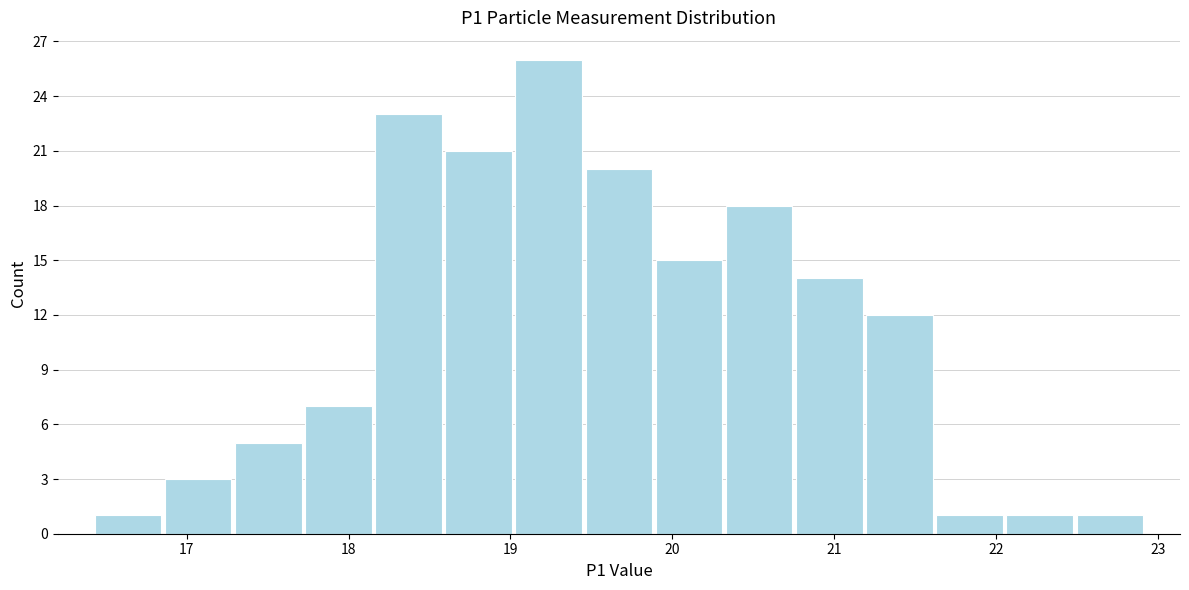

Reading left to right, transcribe this chart: for each bar, give the range it covers on the x-axis and its height. Neither the bar edges nor the heights are printed on the chart, so give them approximately, as read against the axes.

16.4 to 16.9: 1
16.9 to 17.3: 3
17.3 to 17.7: 5
17.7 to 18.2: 7
18.2 to 18.6: 23
18.6 to 19.0: 21
19.0 to 19.5: 26
19.5 to 19.9: 20
19.9 to 20.3: 15
20.3 to 20.8: 18
20.8 to 21.2: 14
21.2 to 21.6: 12
21.6 to 22.1: 1
22.1 to 22.5: 1
22.5 to 22.9: 1